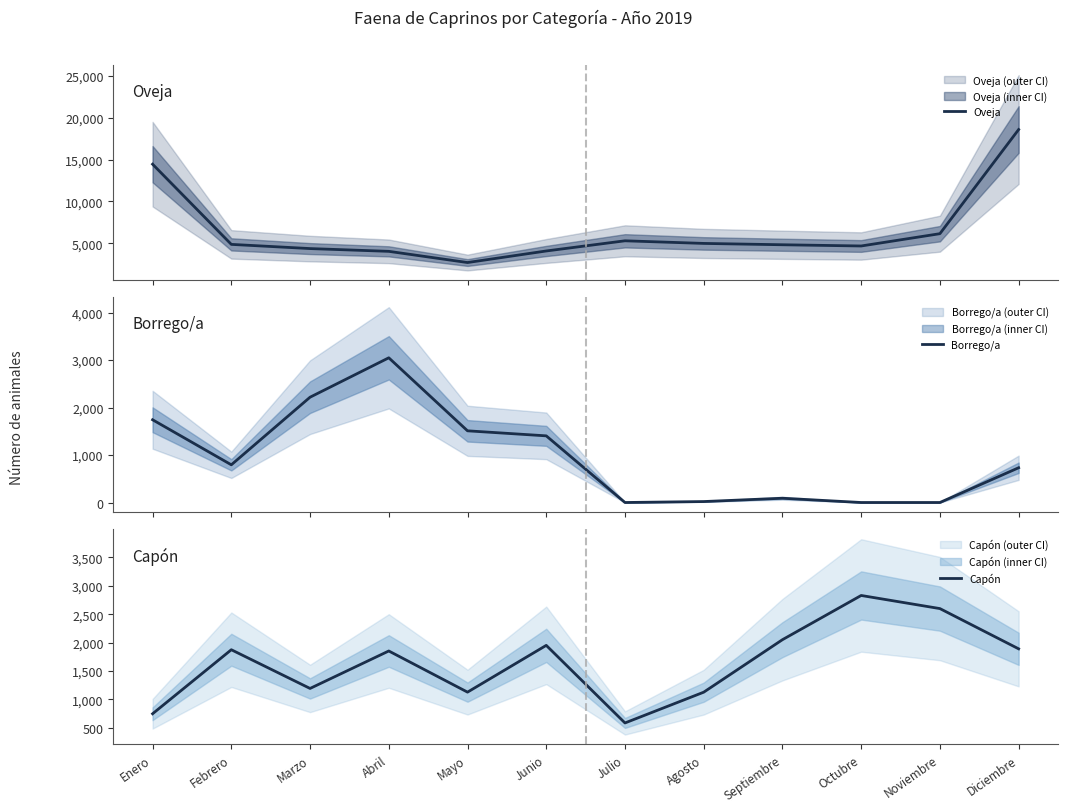

How many lines are shown in the chart?

3